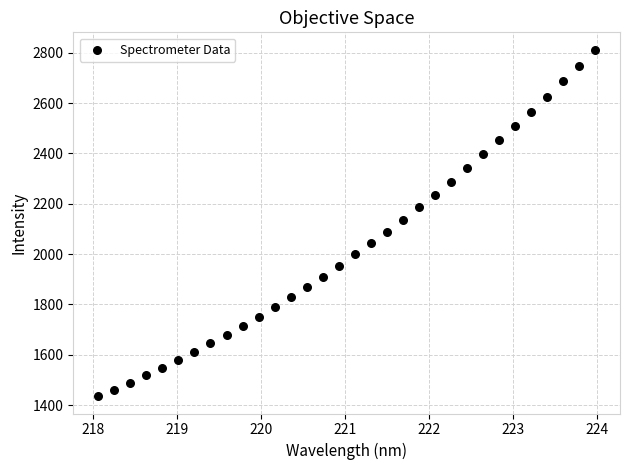

What is the range of Y values (max minus min)?

1376.2